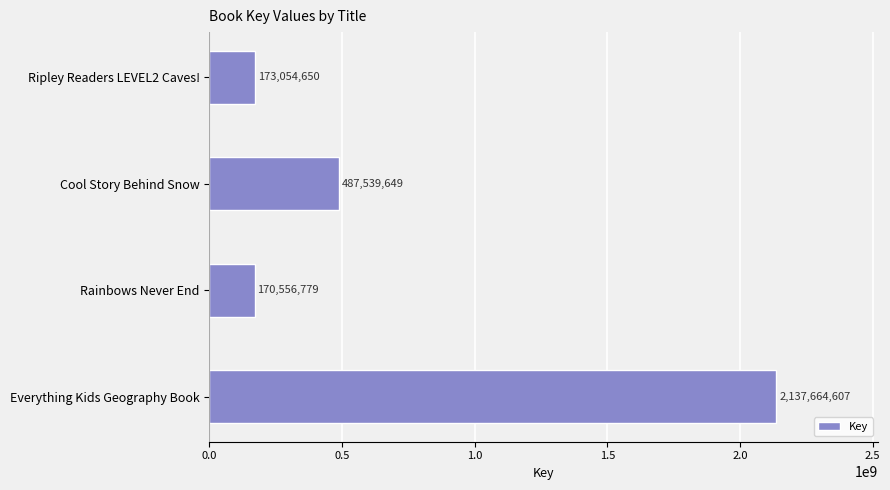

What is the change in value from Cool Story Behind Snow to Everything Kids Geography Book?

+1650124958